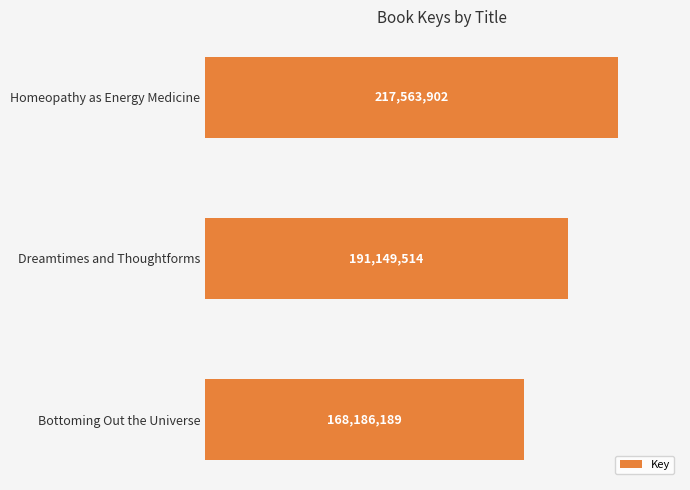

Does the chart contain any negative values?

No